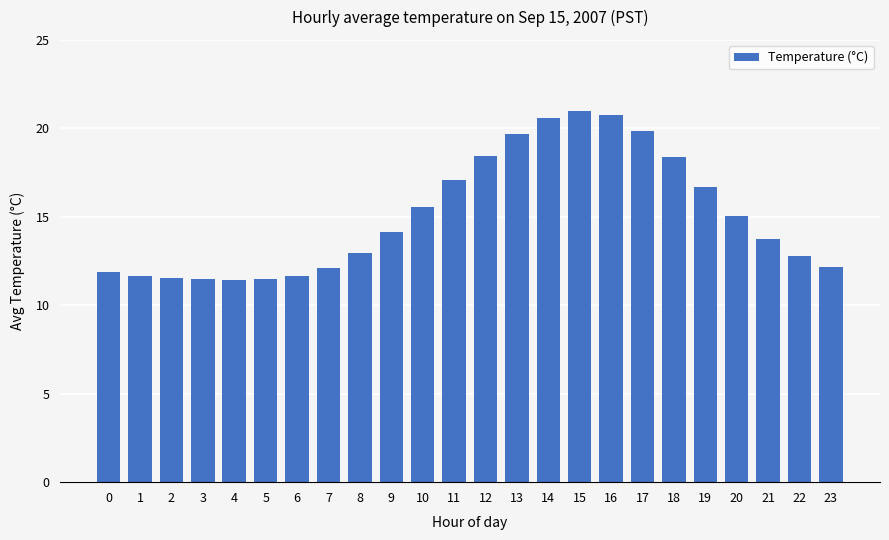

What is the ratio of the value at 4 to the value at 1?

1.0